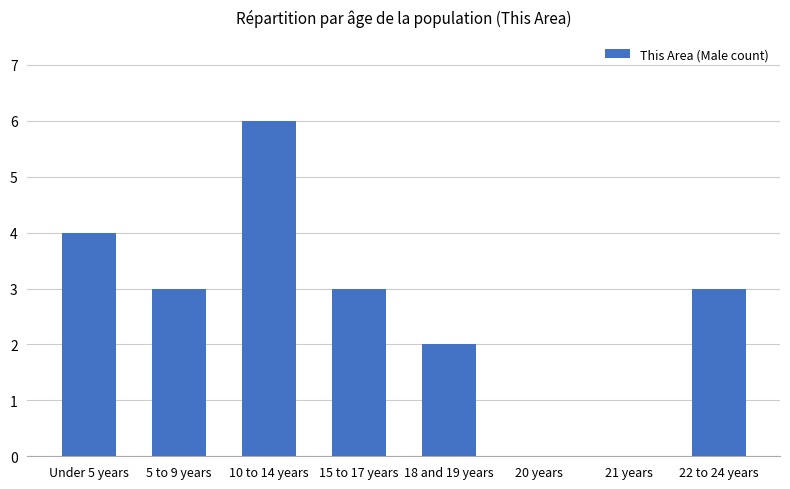

What is the average value?

3